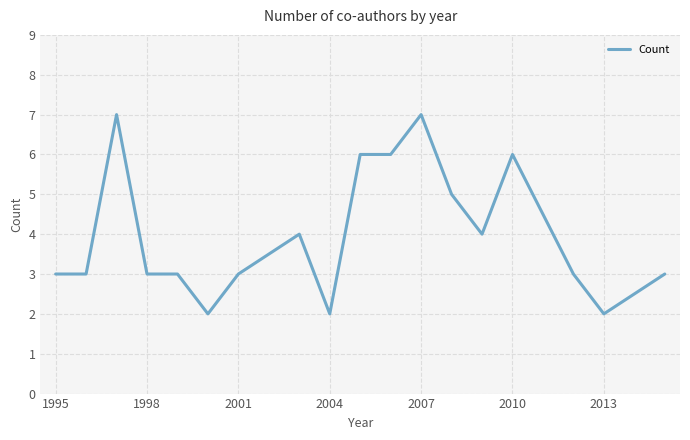

What is the difference between the maximum and minimum values?

5